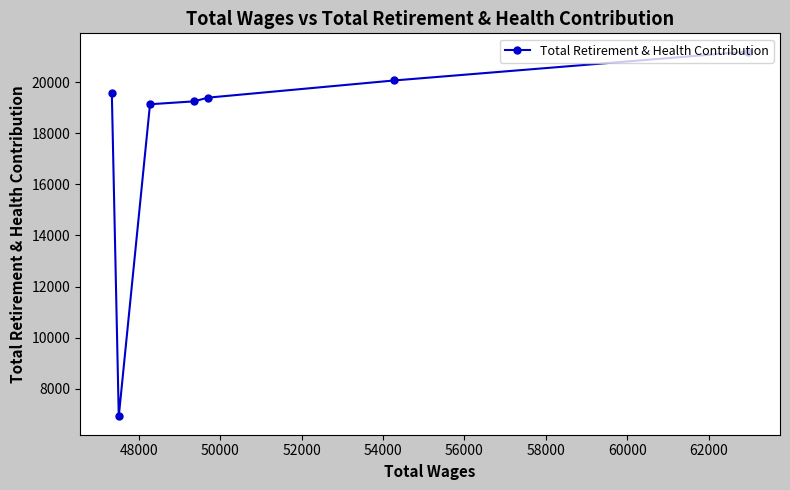

True or false: the data has more than 2 interior local peaks.

False